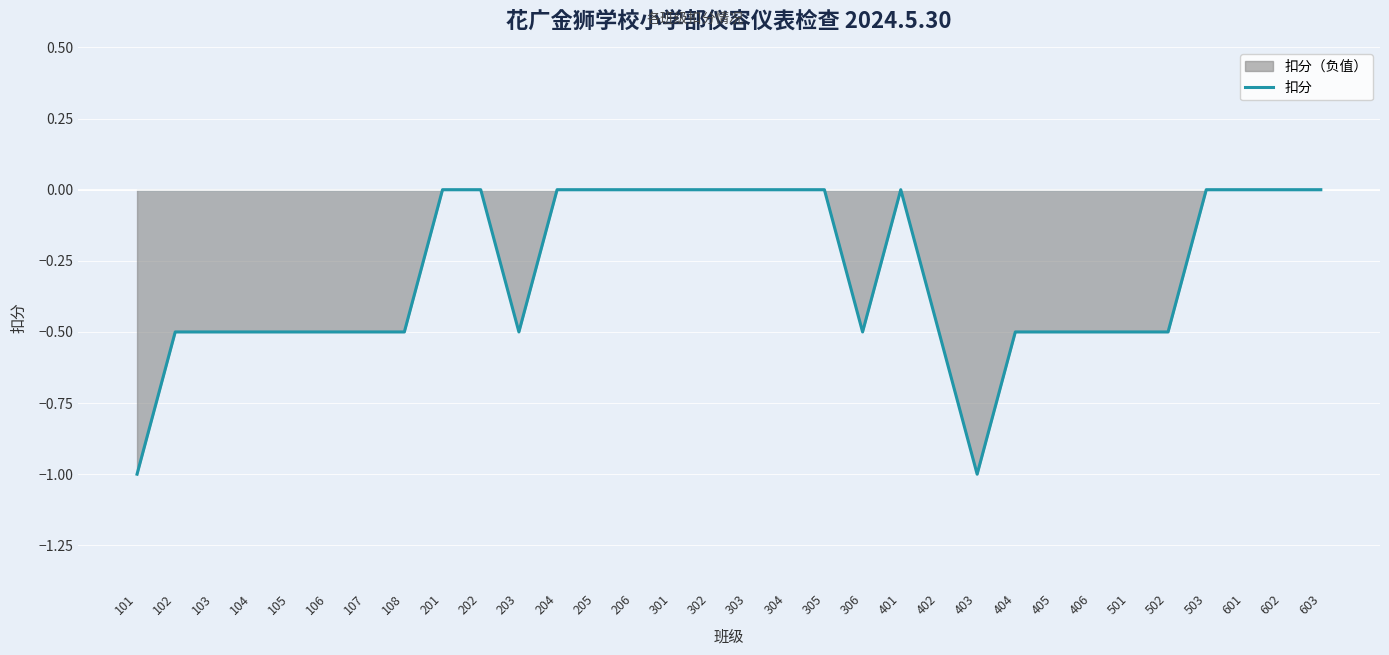

At which category does the chart reach its minimum across all series?

101